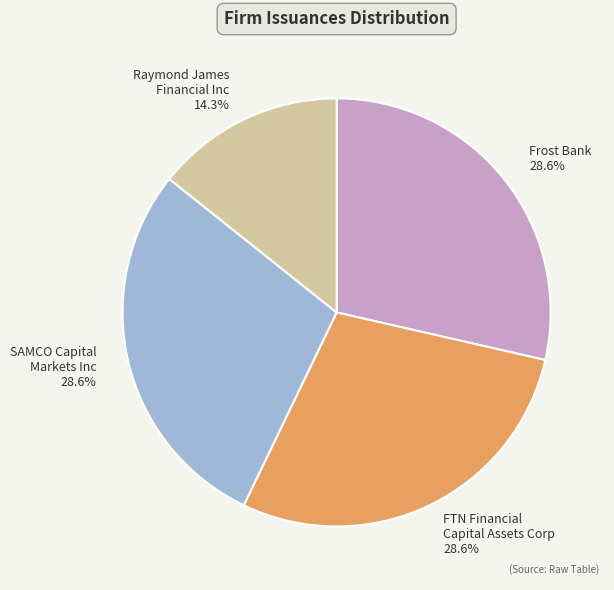

What percentage do FTN Financial Capital Assets Corp and Raymond James Financial Inc together represent?

42.9%